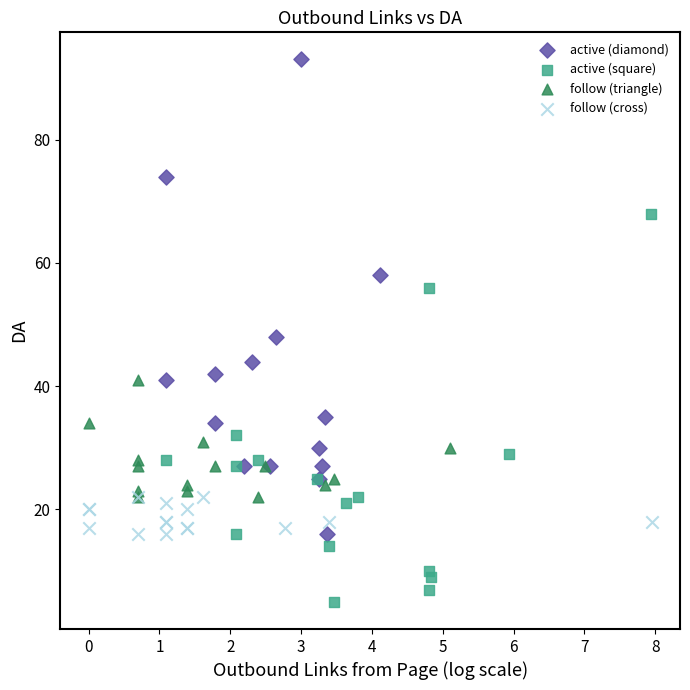

Which series has the largest Y range (max minus min)?

active (diamond)